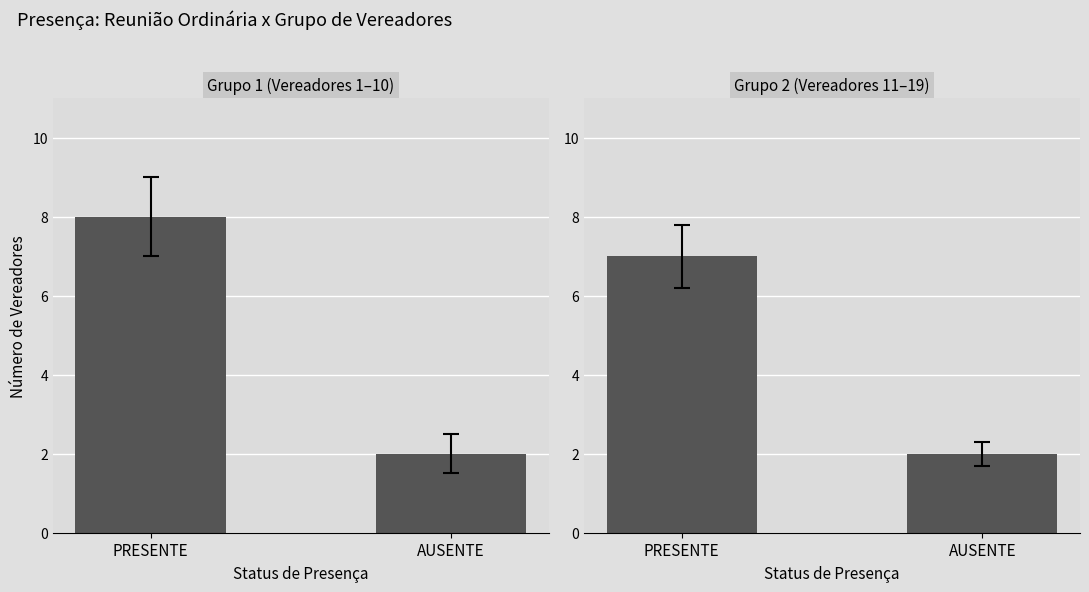

Approximately how many times larger is the value at AUSENTE compared to PRESENTE?

0.3